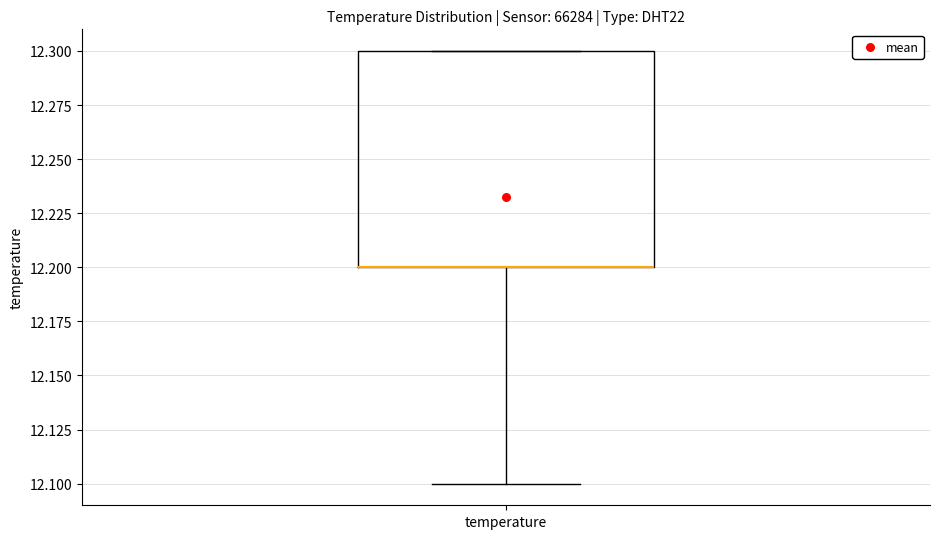

Where is the lower edge of the box for temperature on the y-axis? The values are not printed on the chart, so give them approximately, as read against the axis.

12.2